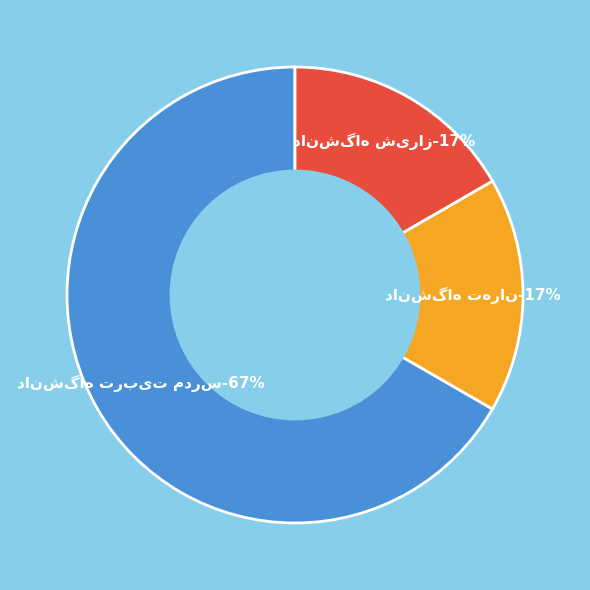

Which slice represents more than half of the pie?

دانشگاه تربیت مدرس